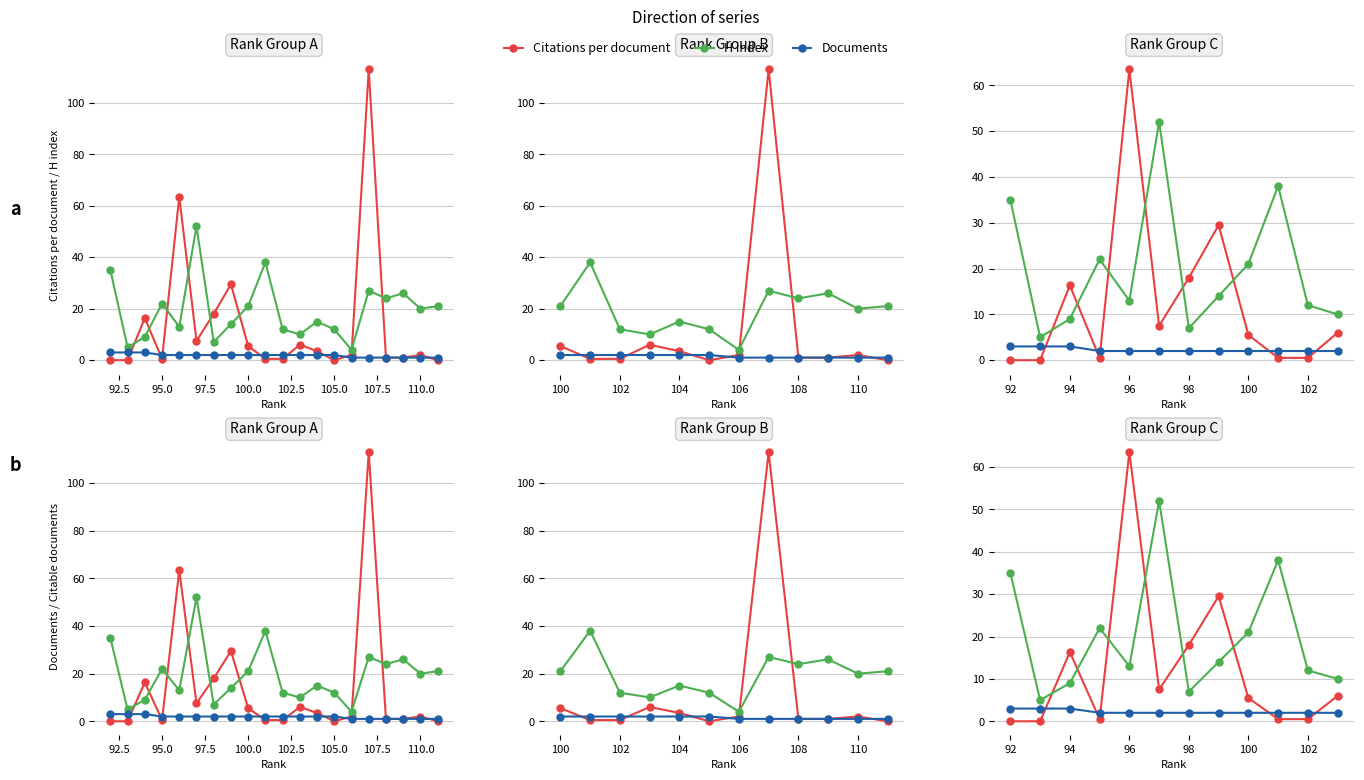

Which series has the largest total across all categories?

H index